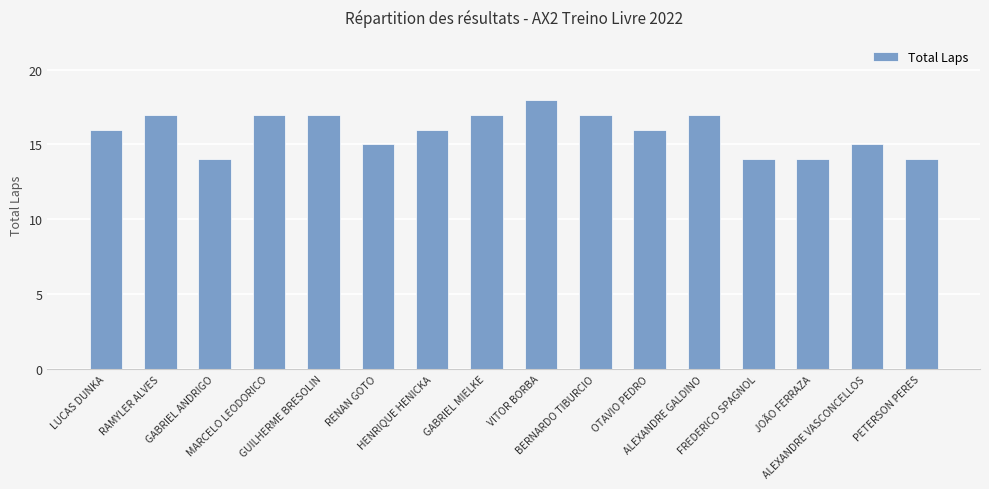

How many series are shown in this chart?

1